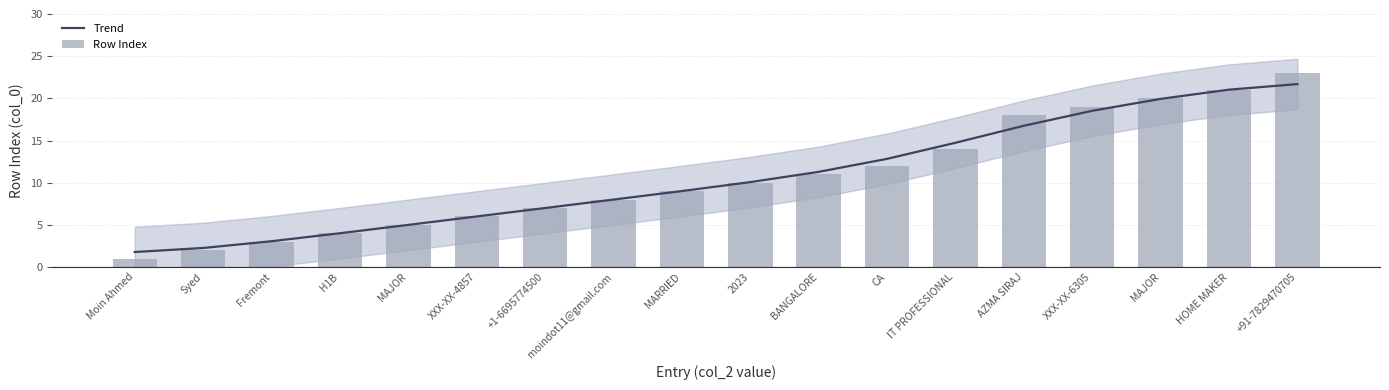

Reading left to right, what are all the values shown in this chart?

Trend: Moin Ahmed=1.8	Syed=2.3	Fremont=3.1	H1B=4.0	MAJOR=5.0	XXX-XX-4857=6.0	+1-6695774500=7.0	moindot11@gmail.com=8.0	MARRIED=9.0	2023=10.1	BANGALORE=11.3	CA=12.8	IT PROFESSIONAL=14.7	AZMA SIRAJ=16.8	XXX-XX-6305=18.5	MAJOR=19.9	HOME MAKER=21.0	+91-7829470705=21.7
Row Index: Moin Ahmed=1.0	Syed=2.0	Fremont=3.0	H1B=4.0	MAJOR=5.0	XXX-XX-4857=6.0	+1-6695774500=7.0	moindot11@gmail.com=8.0	MARRIED=9.0	2023=10.0	BANGALORE=11.0	CA=12.0	IT PROFESSIONAL=14.0	AZMA SIRAJ=18.0	XXX-XX-6305=19.0	MAJOR=20.0	HOME MAKER=21.0	+91-7829470705=23.0